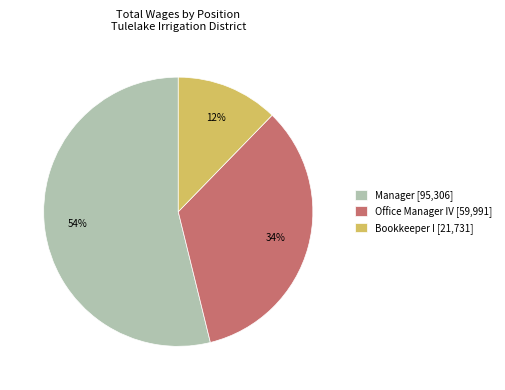

To the nearest percent, what percentage of the pie is Office Manager IV?

34%